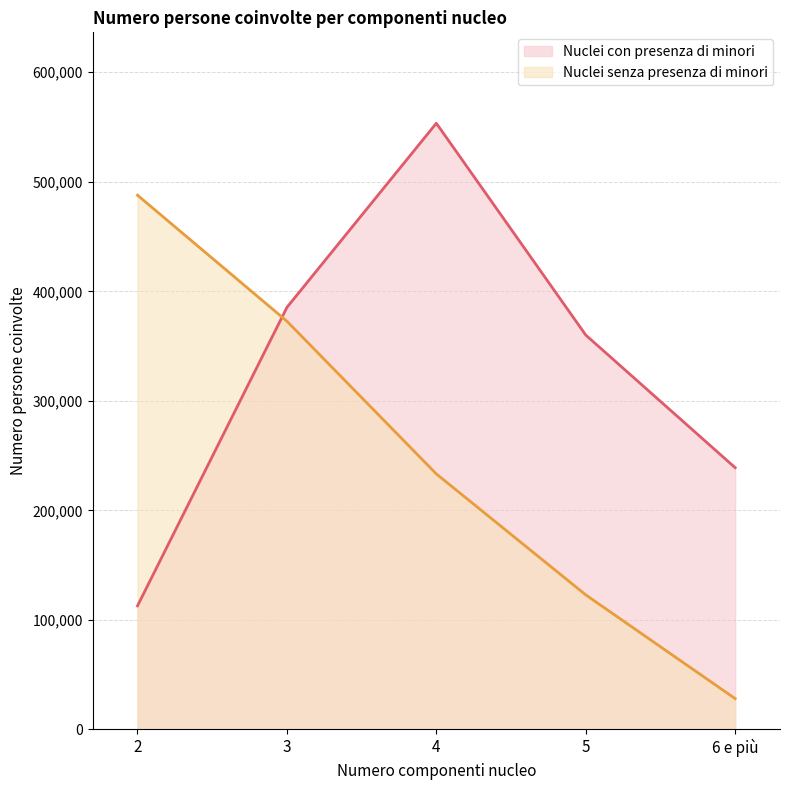

Reading right to left, extract all data points from this chart.

Nuclei con presenza di minori: 238956	360055	553428	385287	112784
Nuclei senza presenza di minori: 28105	122828	233280	372706	487761